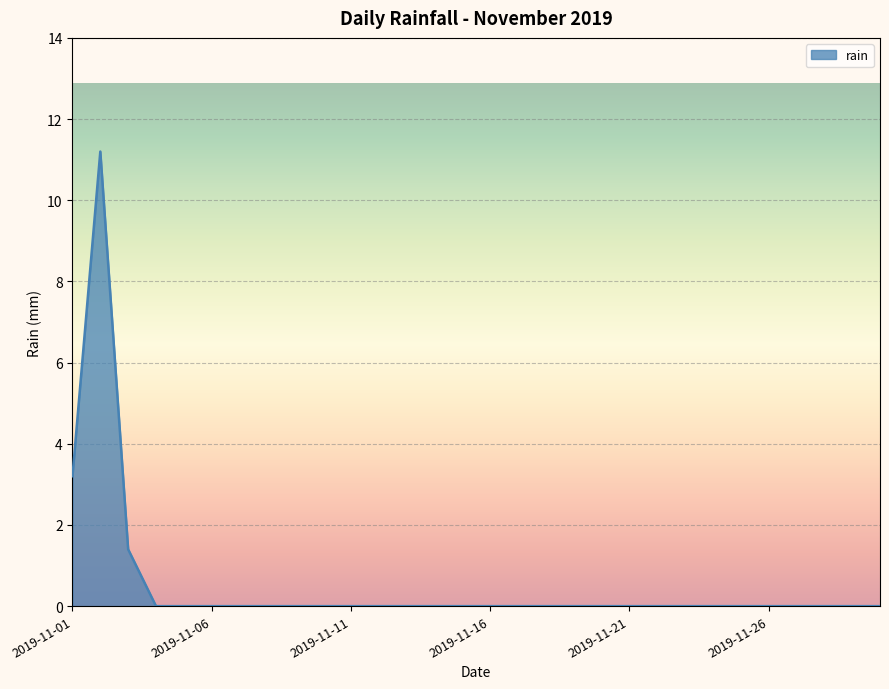

What is the difference between the maximum and minimum values?

11.2